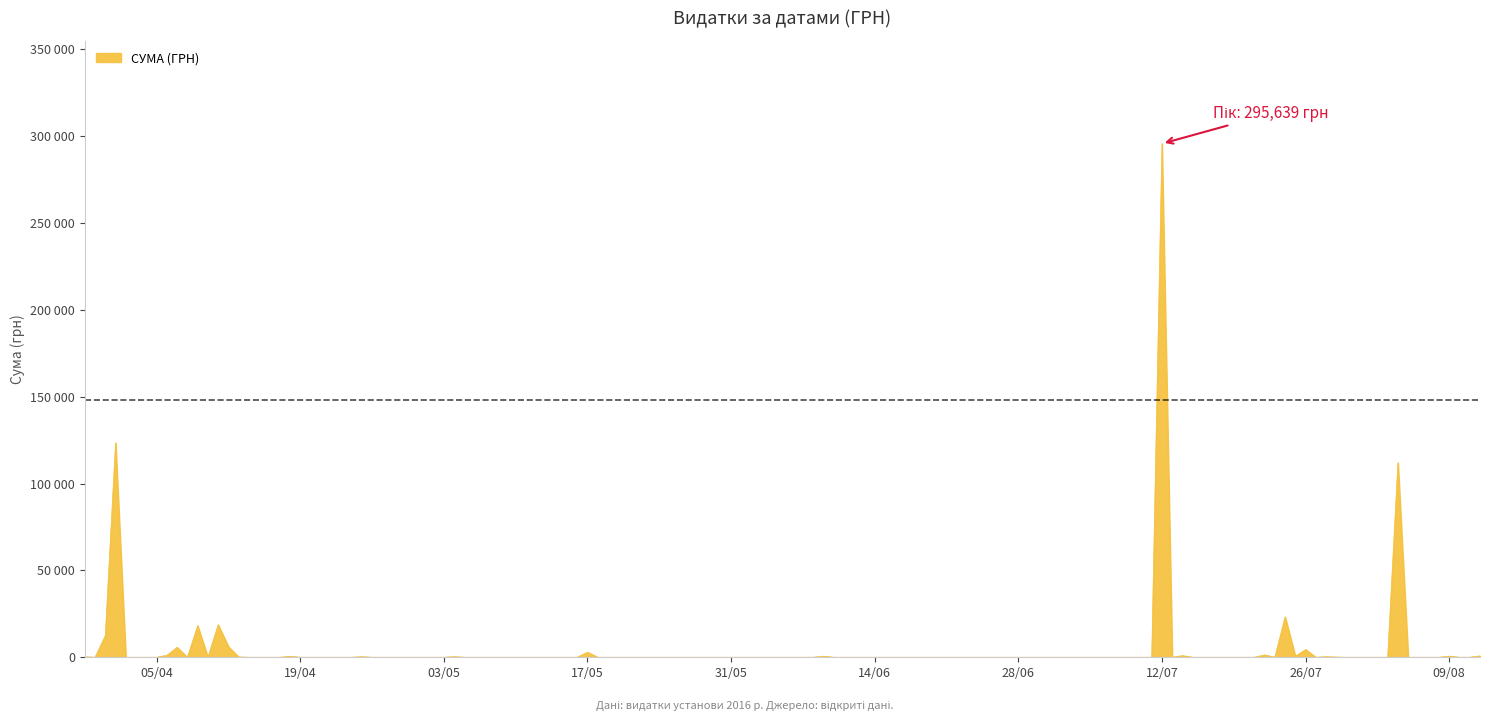

Does the chart have visible grid lines?

No